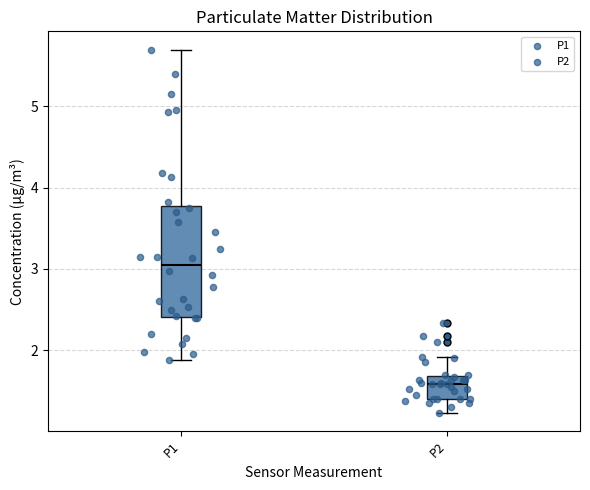

Reading left to right, read every box against the y-axis: the position of its median line, the range the box covers, and the ends of its whiskers. The values are not printed on the chart, so give them approximately, as read against the axis.

P1: median 3.1, box 2.4 to 3.8, whiskers 1.9 to 5.7
P2: median 1.6, box 1.4 to 1.7, whiskers 1.2 to 1.9